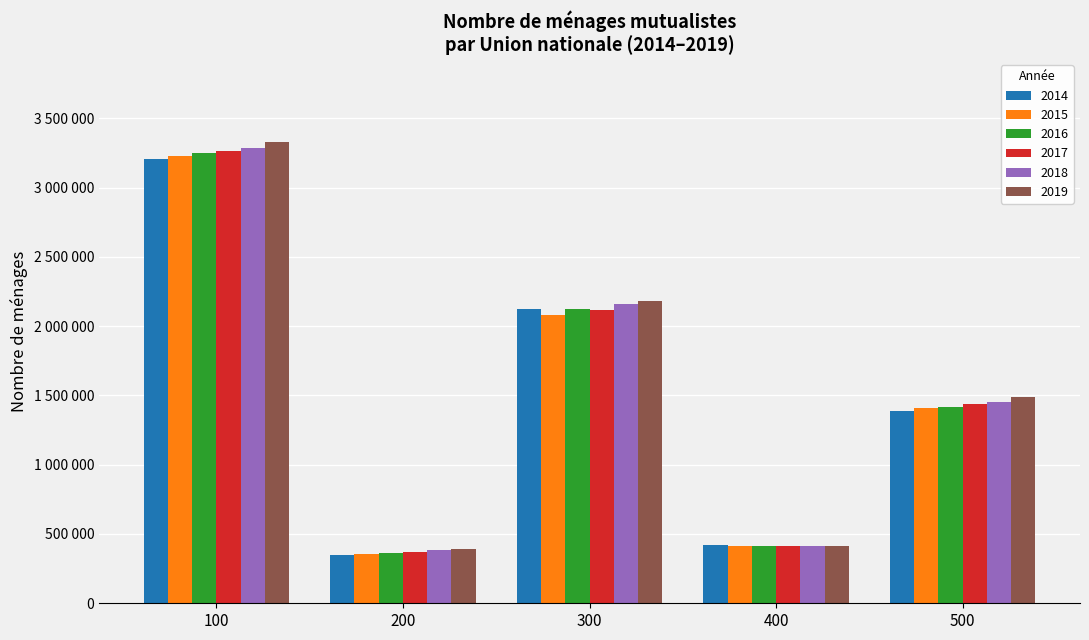

The value of 2015 at 300 is 2082776. True or false?

True